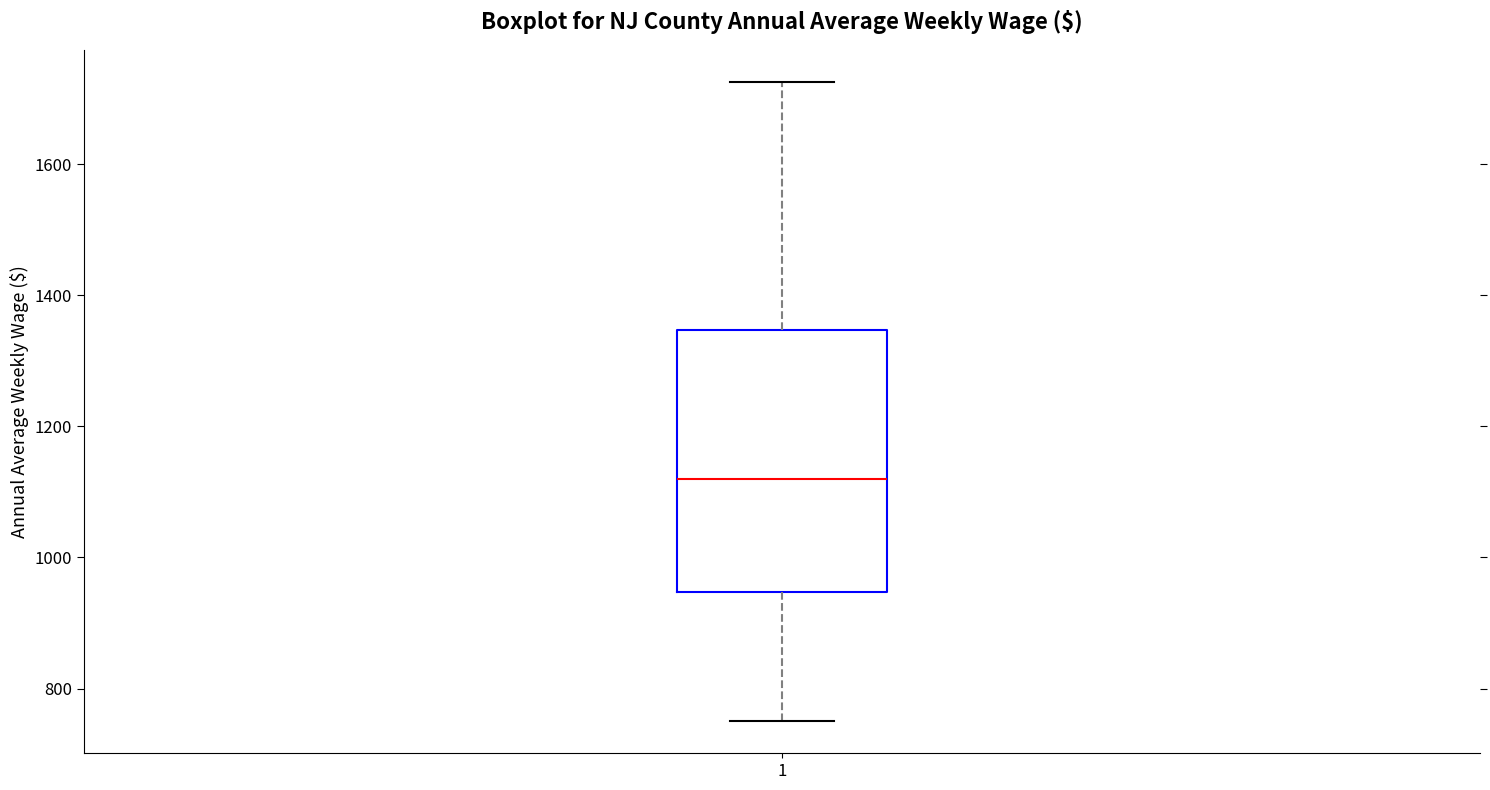

Transcribe this box plot: give where the median line is, the range the box spans, and where the two whiskers end, as read against the y-axis. The values are not printed on the chart, so give them approximately, as read against the axis.

median 1120, box 940 to 1340, whiskers 760 to 1720